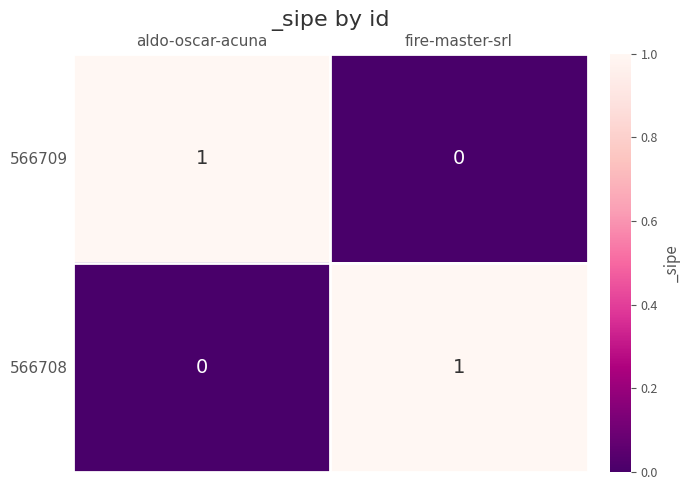

Which category has the highest value in the 566709 series?

aldo-oscar-acuna